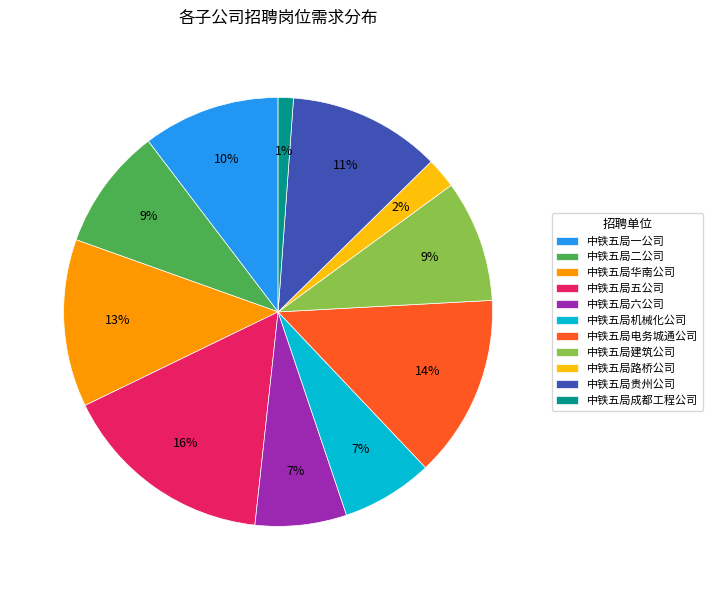

What percentage is the 中铁五局电务城通公司 slice, to the nearest percent?

14%